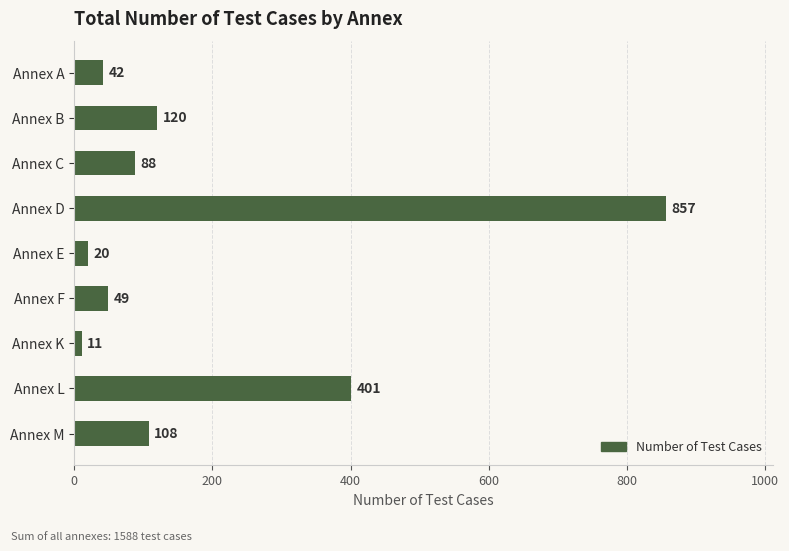

Is it true that the value at Annex F is 49?

True